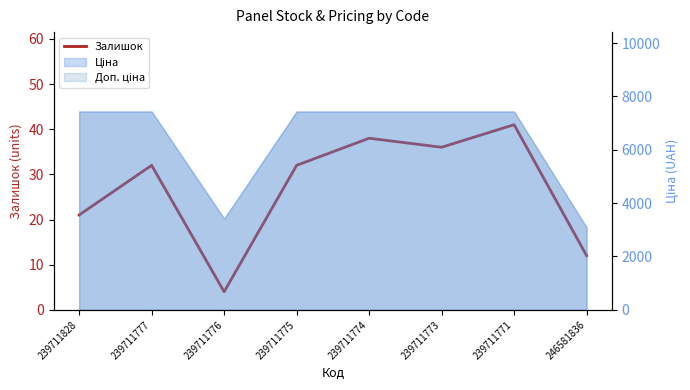

How many lines are shown in the chart?

1